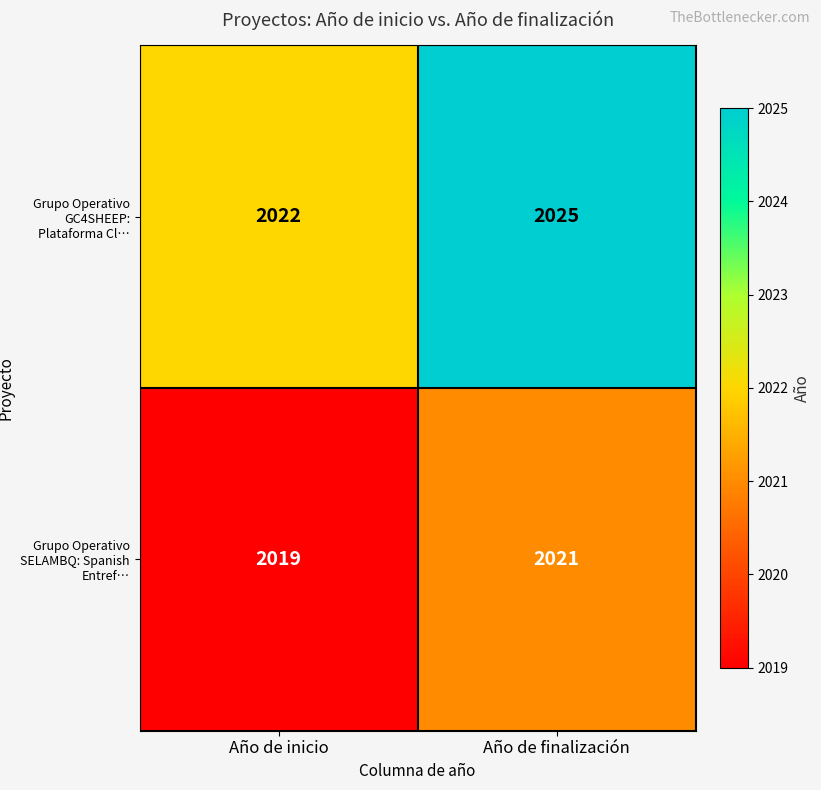

Which series has the largest total across all categories?

Grupo Operativo GC4SHEEP: Plataforma Cl…